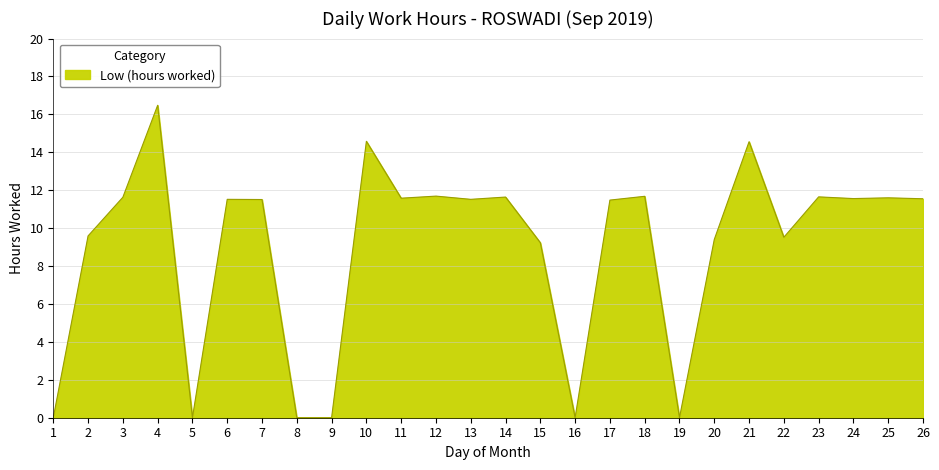

Between 14 and 15, which is larger?

14